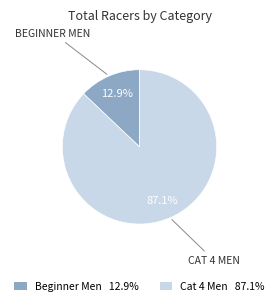

Which category has the smallest portion of the pie?

Beginner Men 12.9%